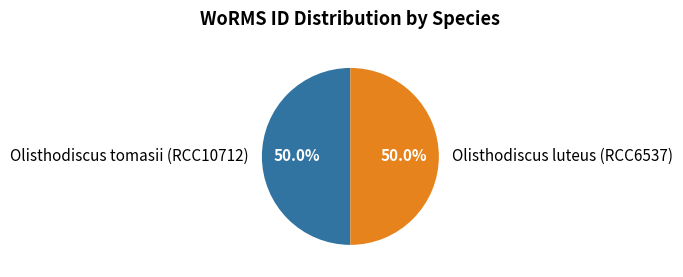

What is the ratio of the value at Olisthodiscus tomasii (RCC10712) to the value at Olisthodiscus luteus (RCC6537)?

1.0